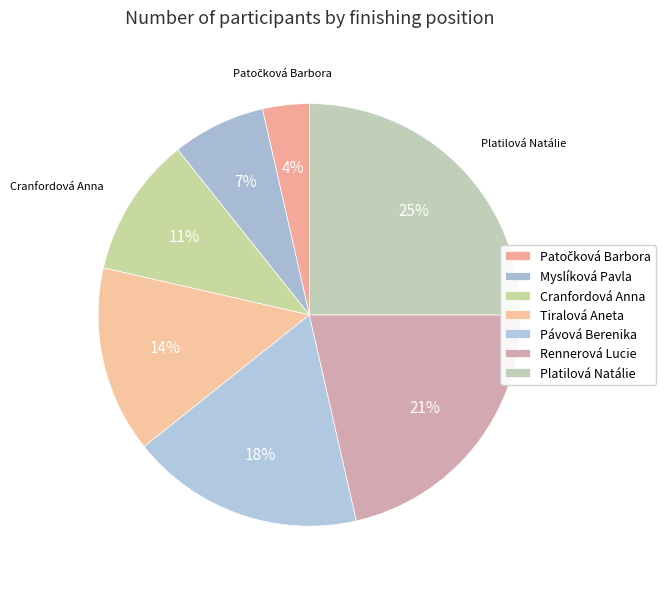

How many segments does this pie chart have?

7